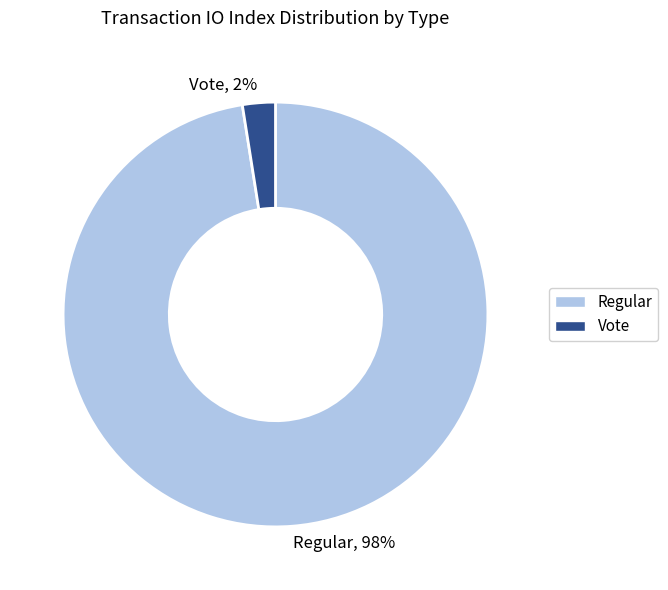

True or false: Vote accounts for 2% of the total.

True